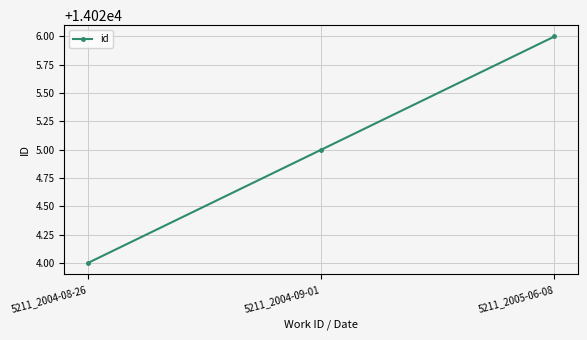

What is the average value?

14025